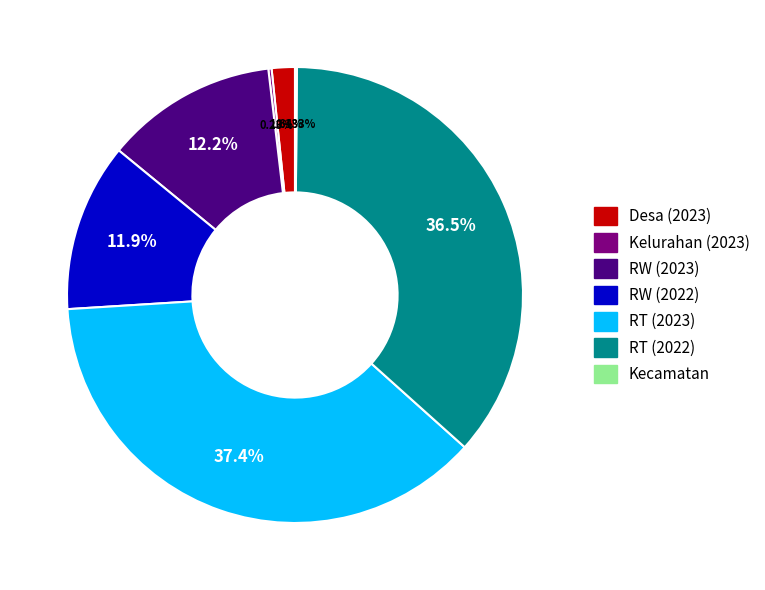

What is the largest slice in the pie chart?

RT (2023)